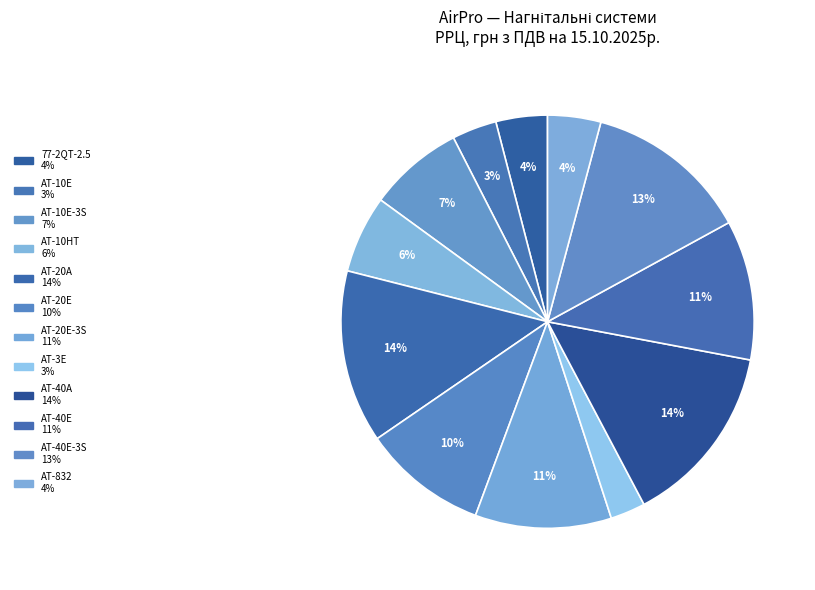

Which slice is the smallest?

AT-3E